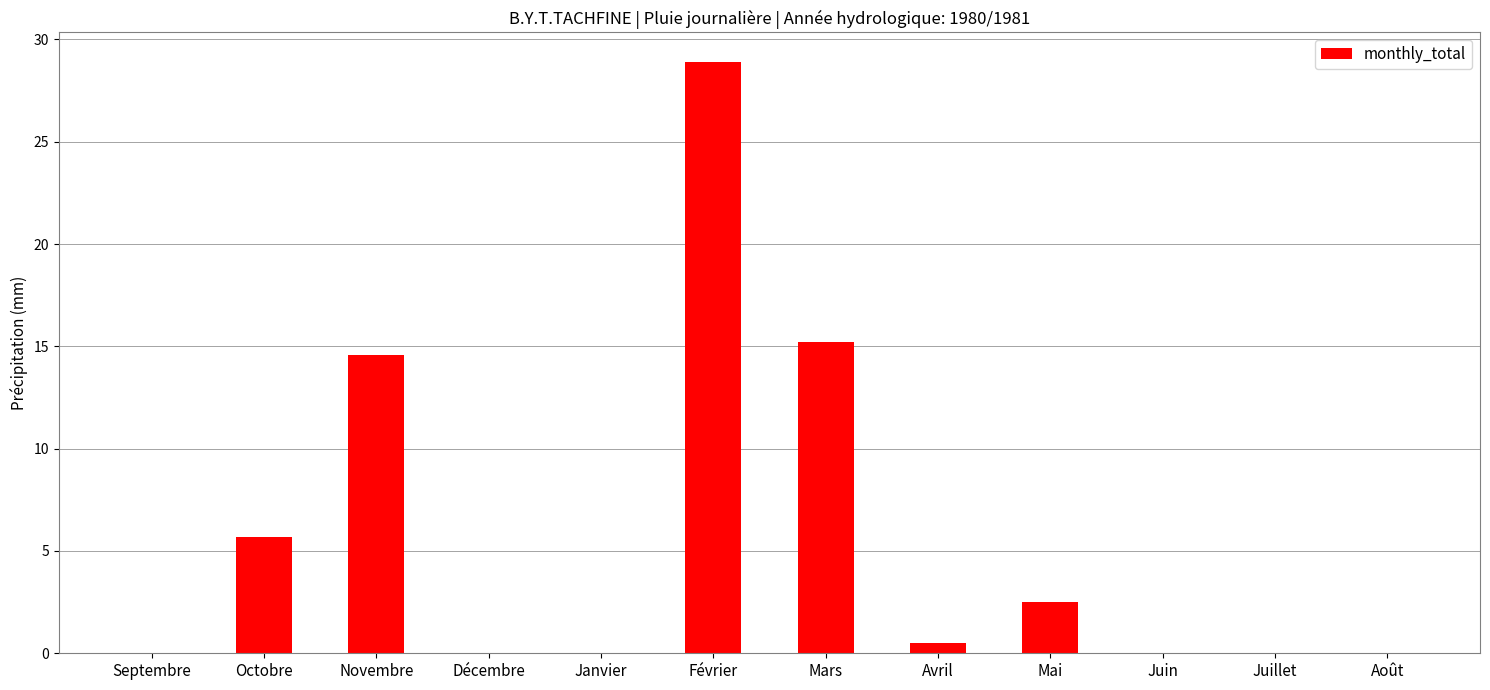

The value at Décembre is 0.0. True or false?

True